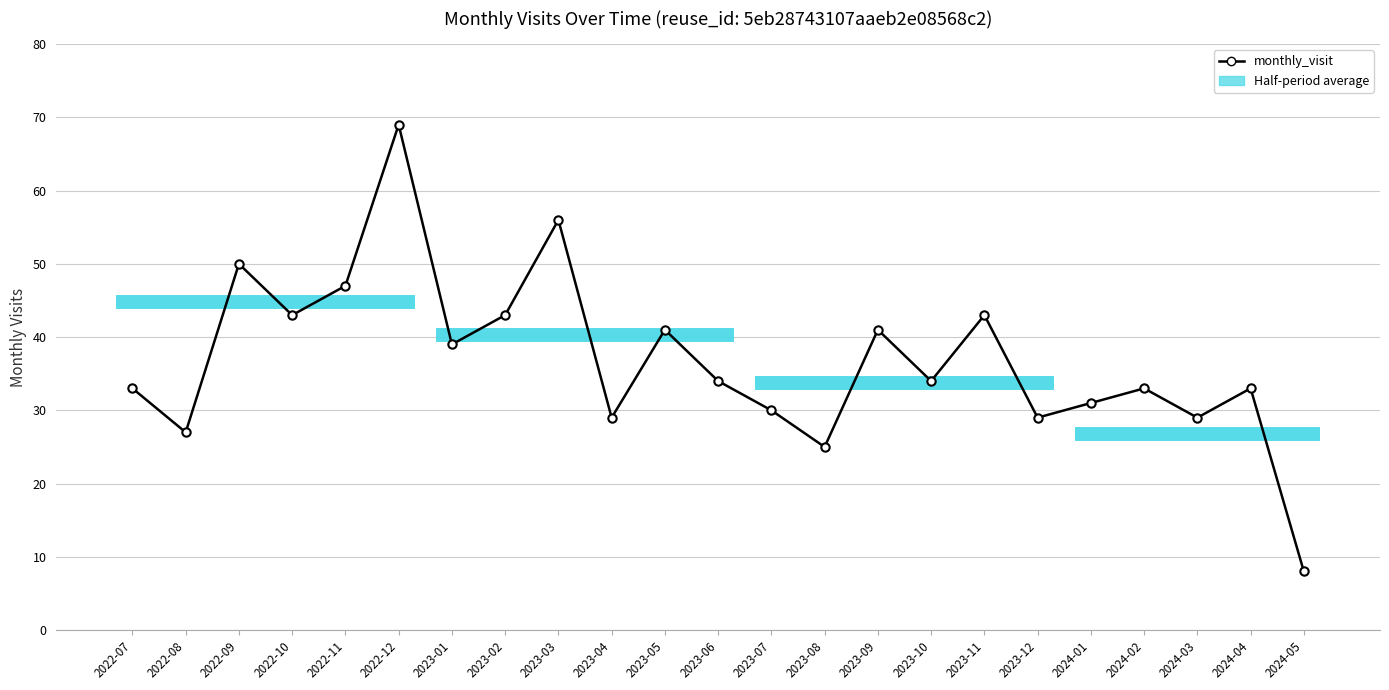

What is the sum of all values?

847